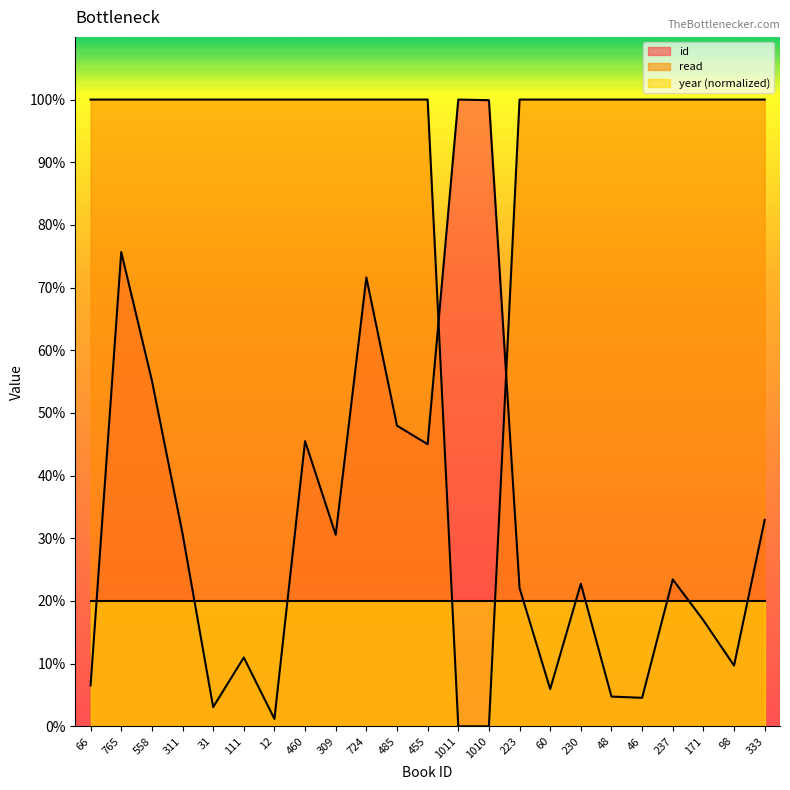

The id series shows 113.4 at 765. True or false?

False